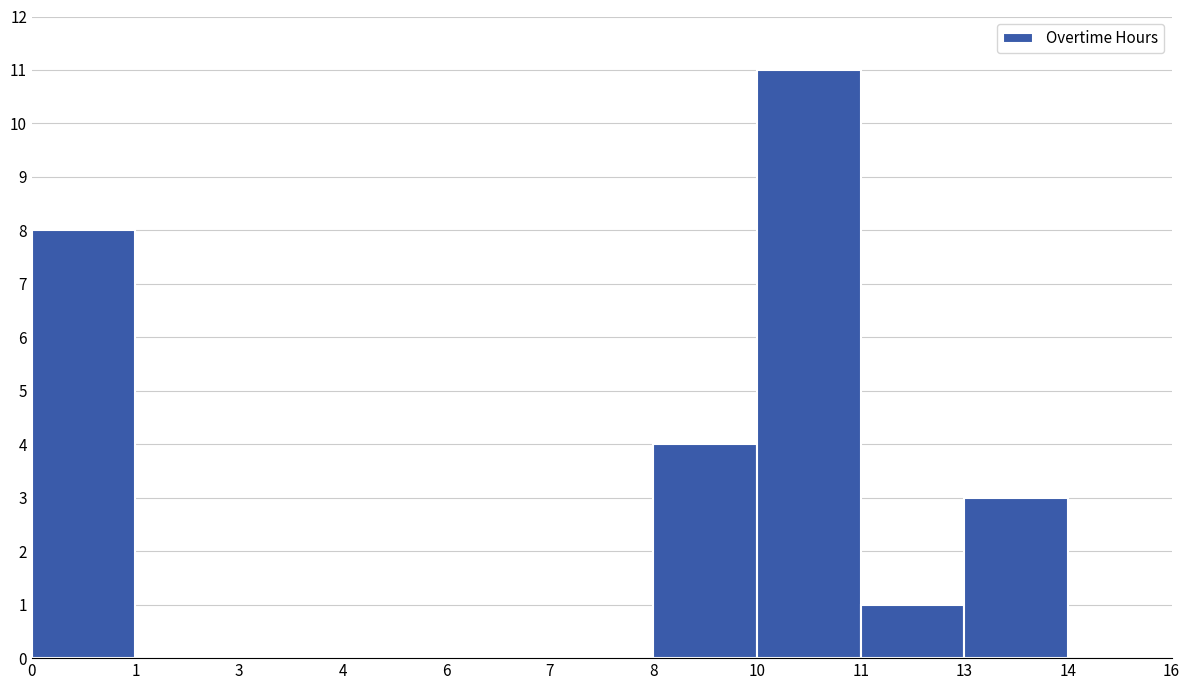

Reading right to left, what are all the values shown in this chart?

13=3	11=1	10=11	8=4	7=0	6=0	4=0	3=0	1=0	0=8